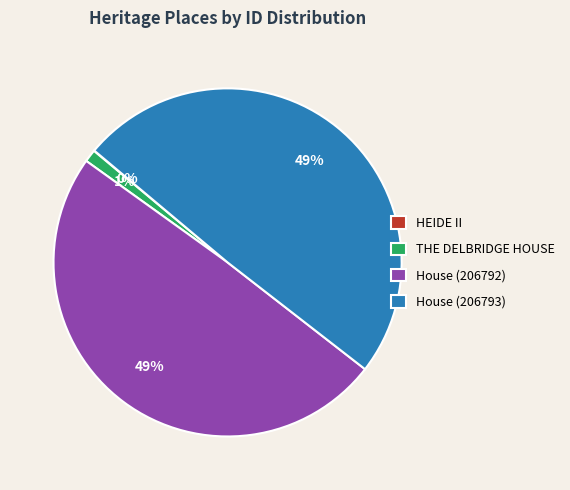

True or false: House (206793) accounts for 49% of the total.

True